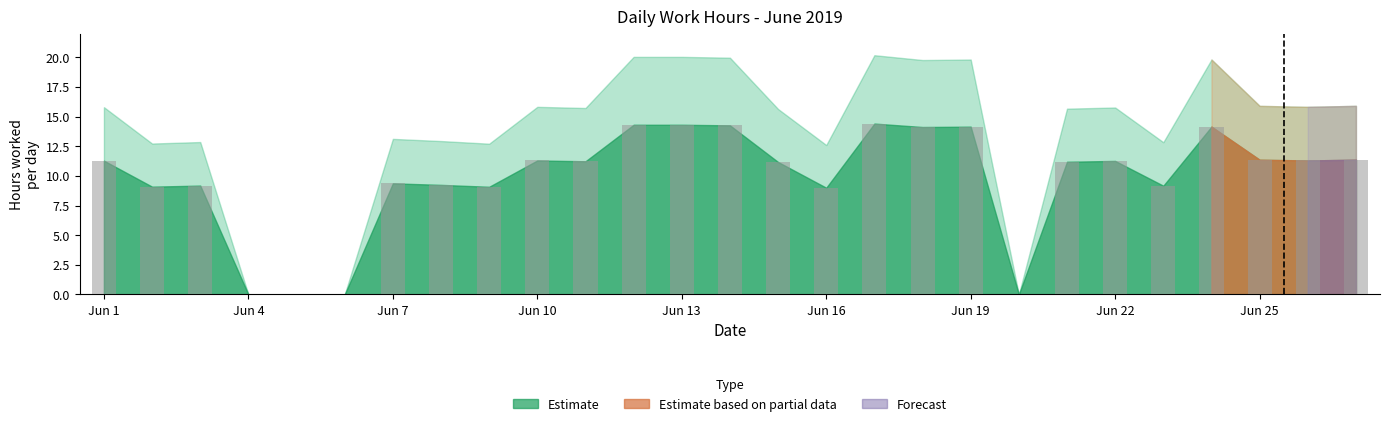

What is the greatest value displayed?

14.4